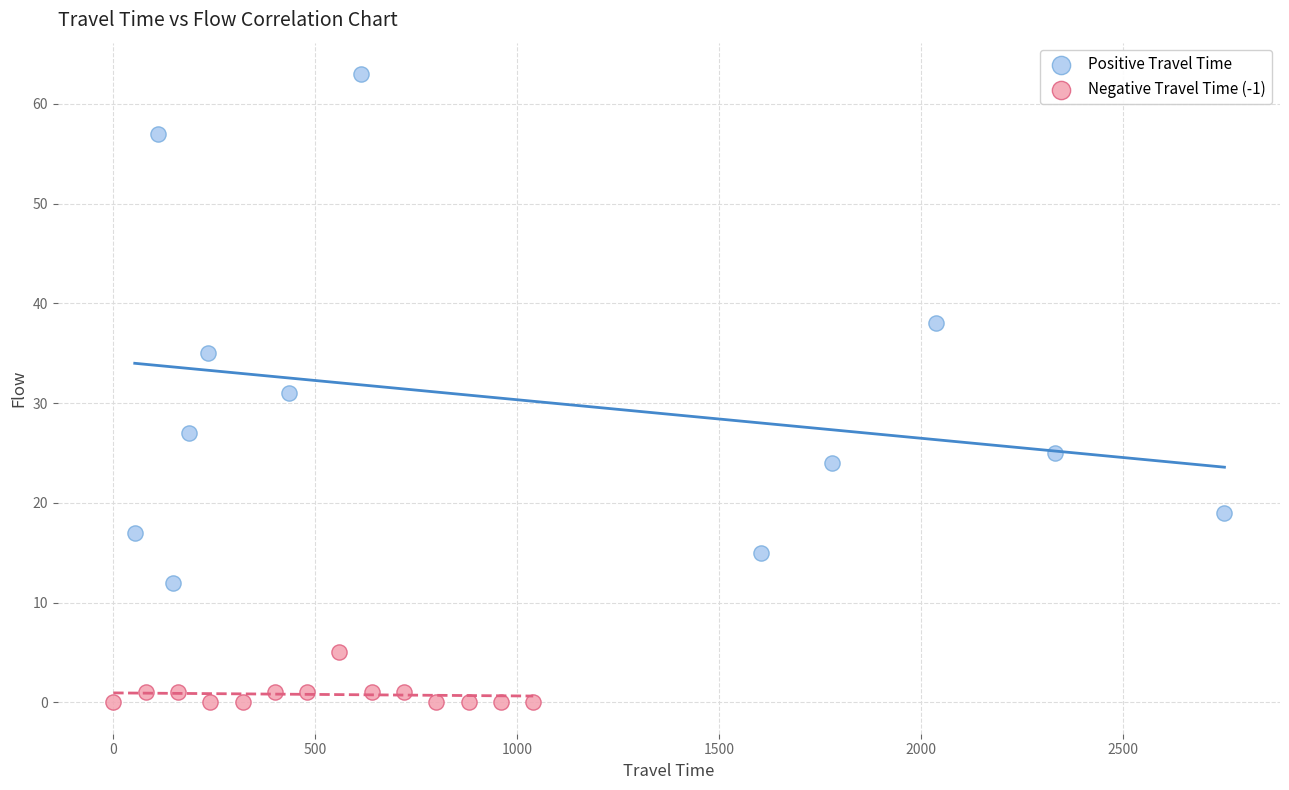

Which series has the largest Y range (max minus min)?

Positive Travel Time